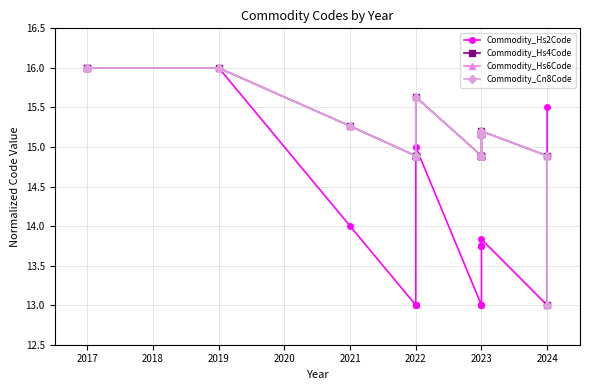

At how many categories does at least one series exceed 15?

10